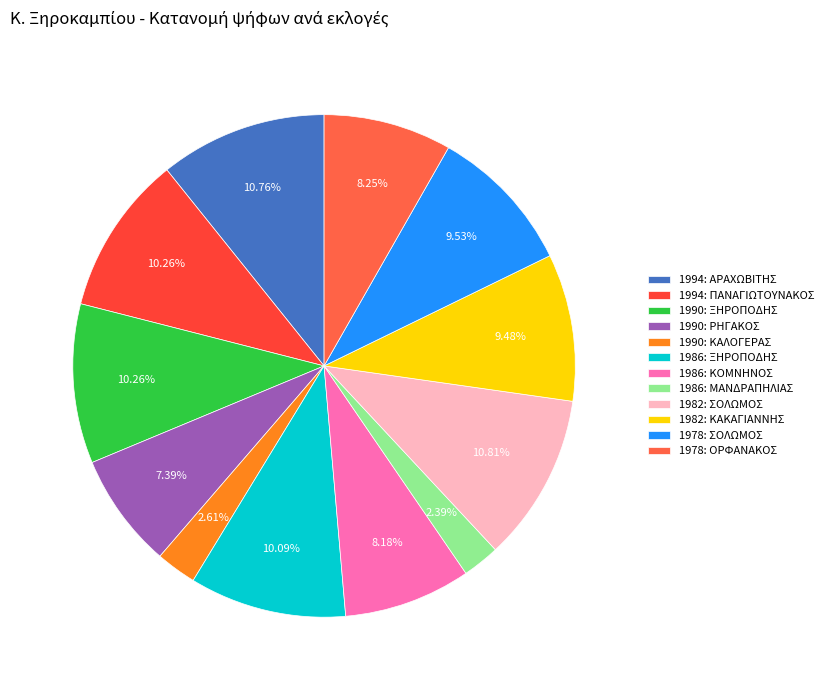

What percentage is the 1990: ΡΗΓΑΚΟΣ slice, to the nearest percent?

7%